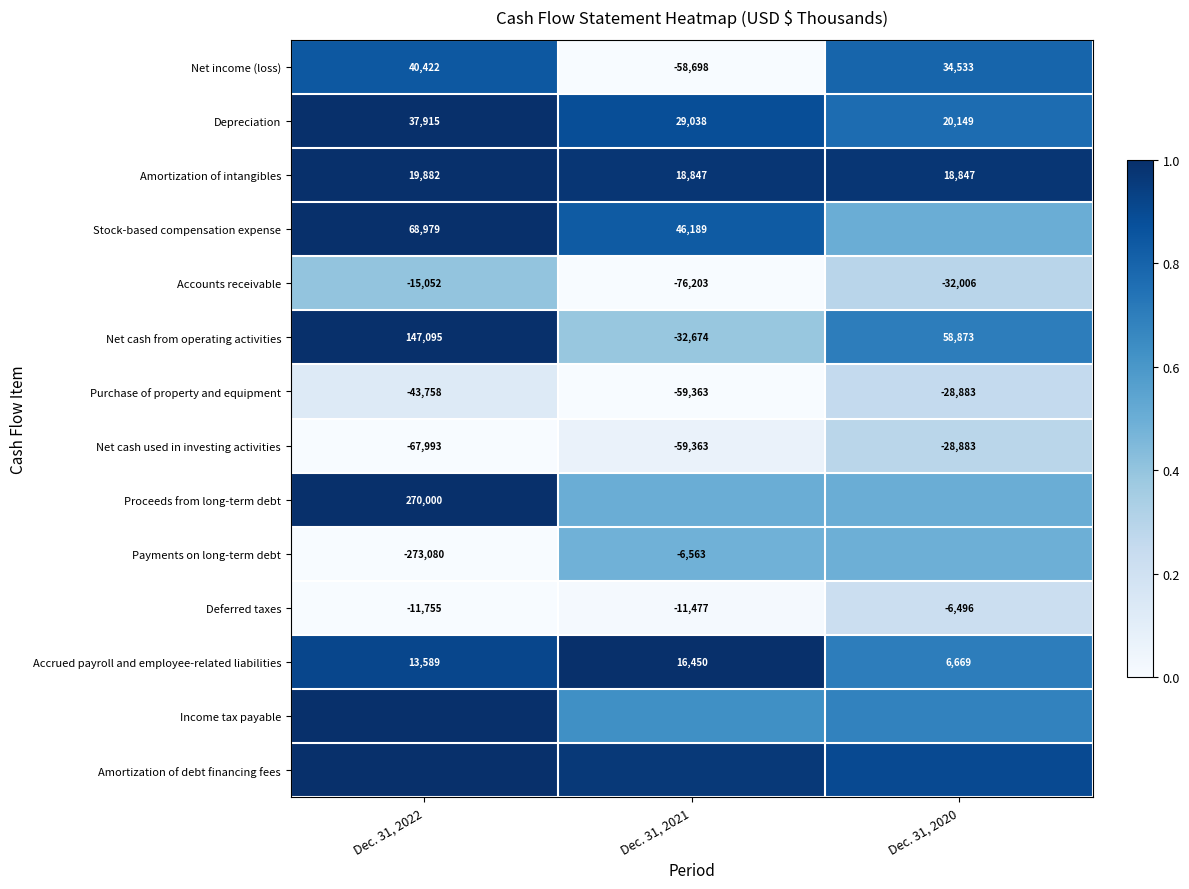

Which category has the lowest value in the Net cash from operating activities series?

Dec. 31, 2021